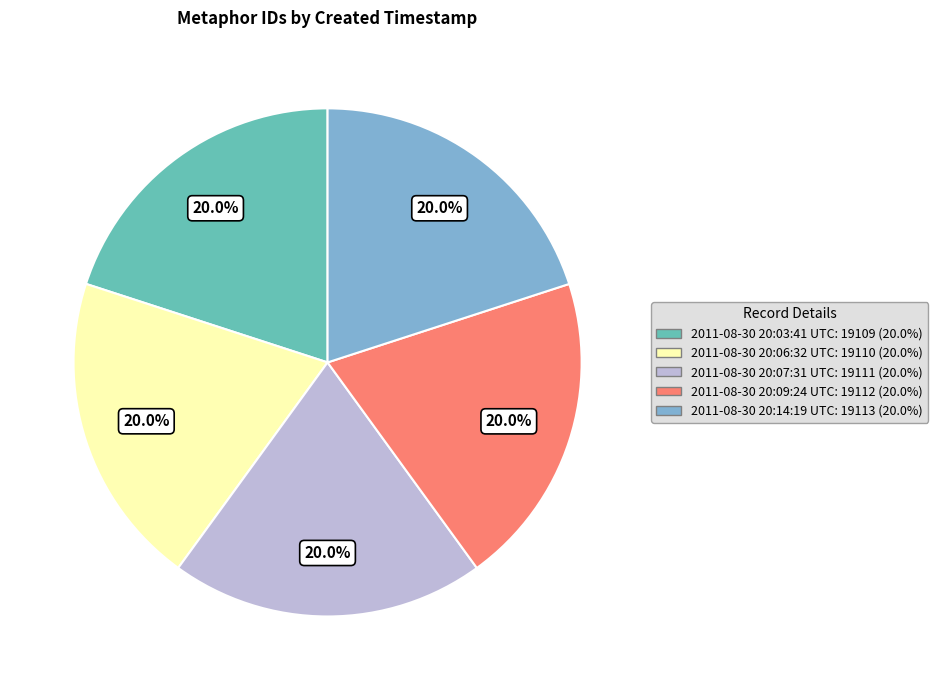

True or false: 2011-08-30 20:14:19 UTC accounts for 20% of the total.

True